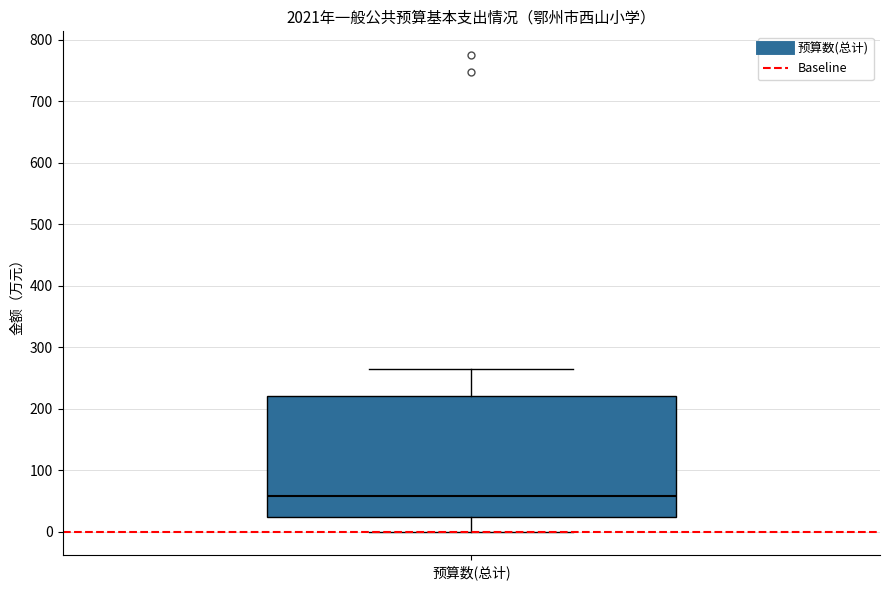

Where does the lower whisker of the box for 预算数(总计) end on the y-axis? The values are not printed on the chart, so give them approximately, as read against the axis.

0